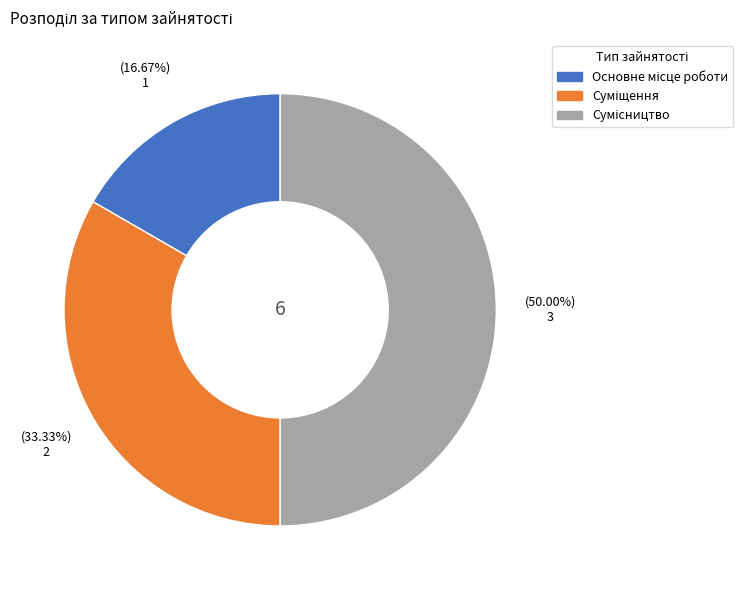

What is the ratio of the value at Сумісництво to the value at Суміщення?

1.5